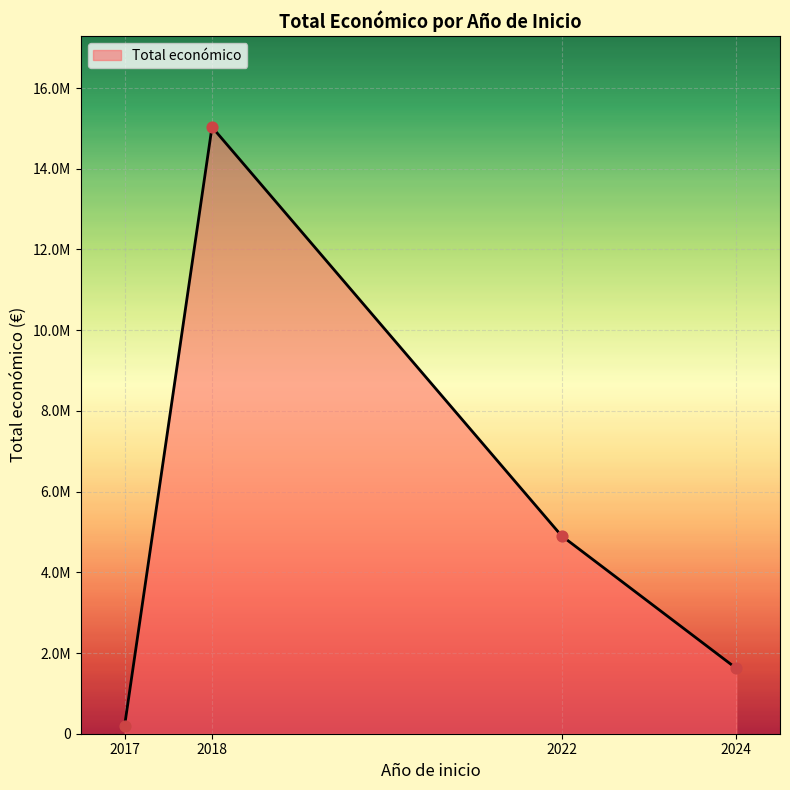

Does the chart have visible grid lines?

Yes